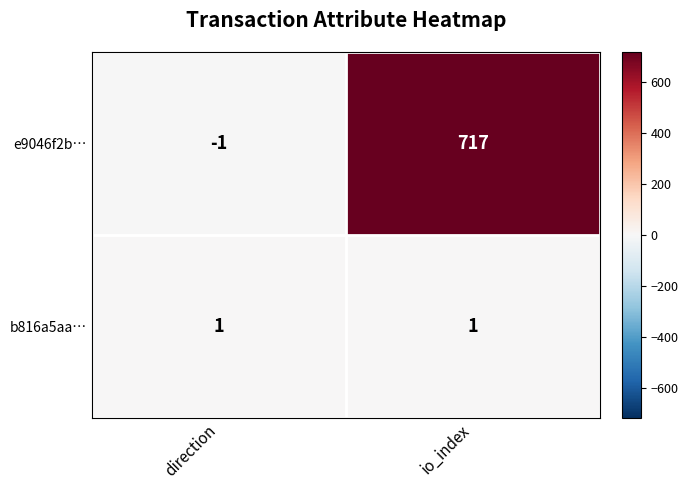

Which series has the largest total across all categories?

e9046f2b…